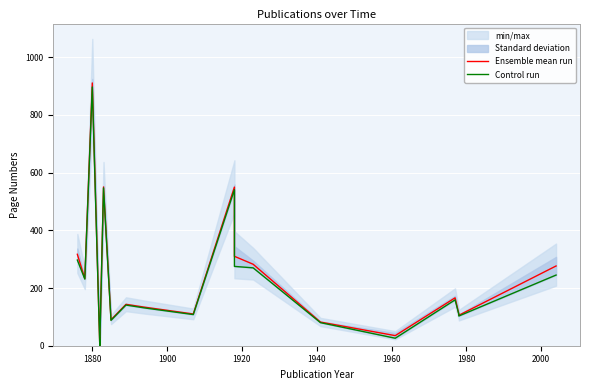

How many data points in Ensemble mean run are above 143?

10